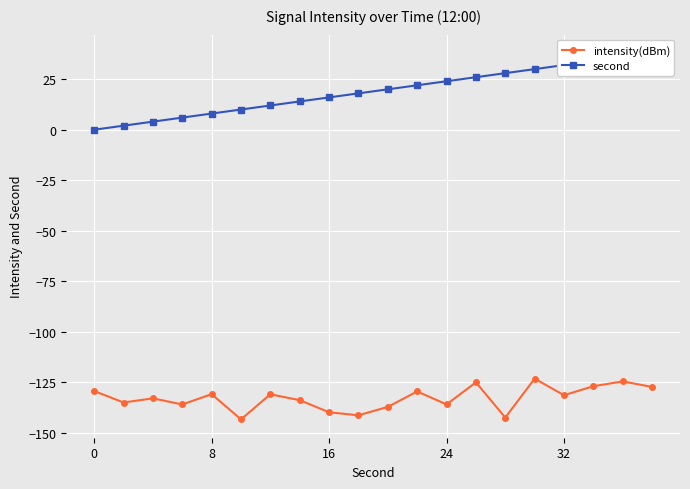

What is the highest value of the intensity(dBm) series?

-123.2